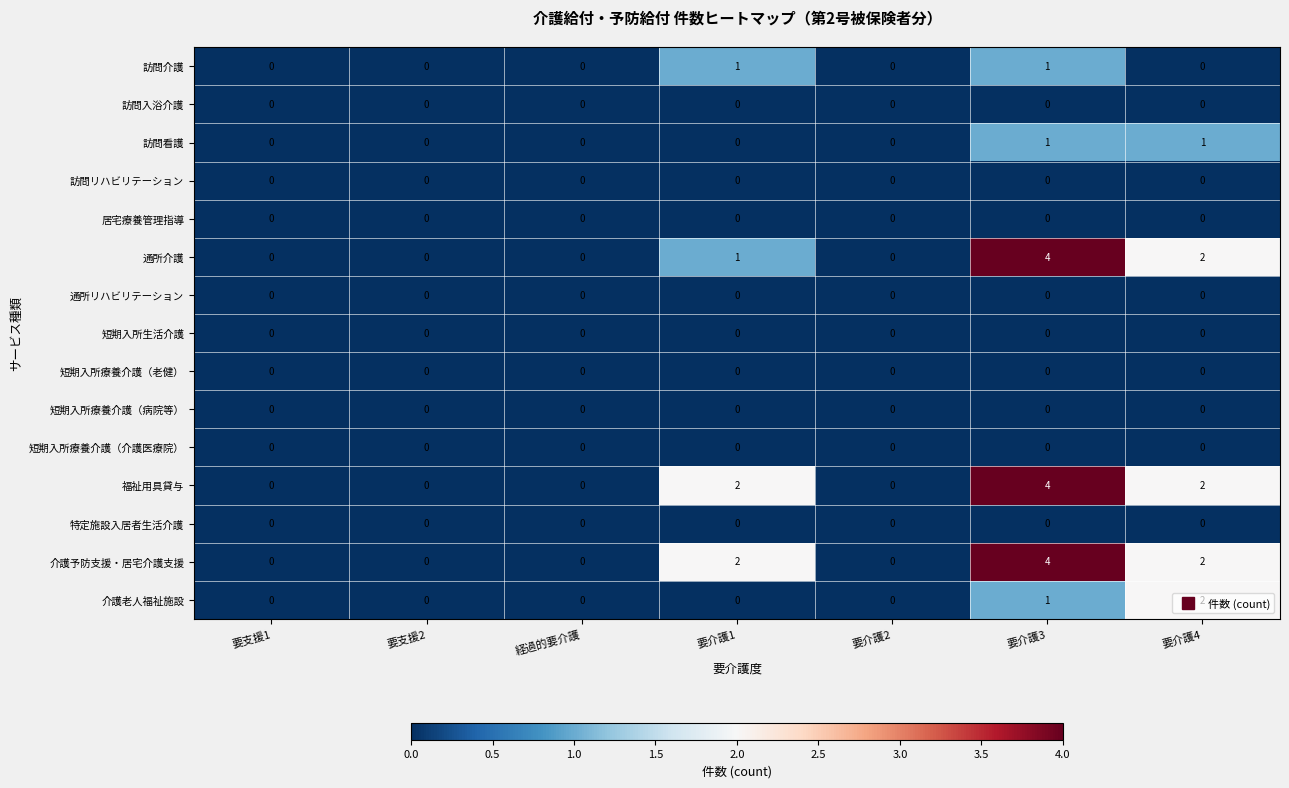

The value of 介護予防支援・居宅介護支援 at 要支援1 is 0. True or false?

True